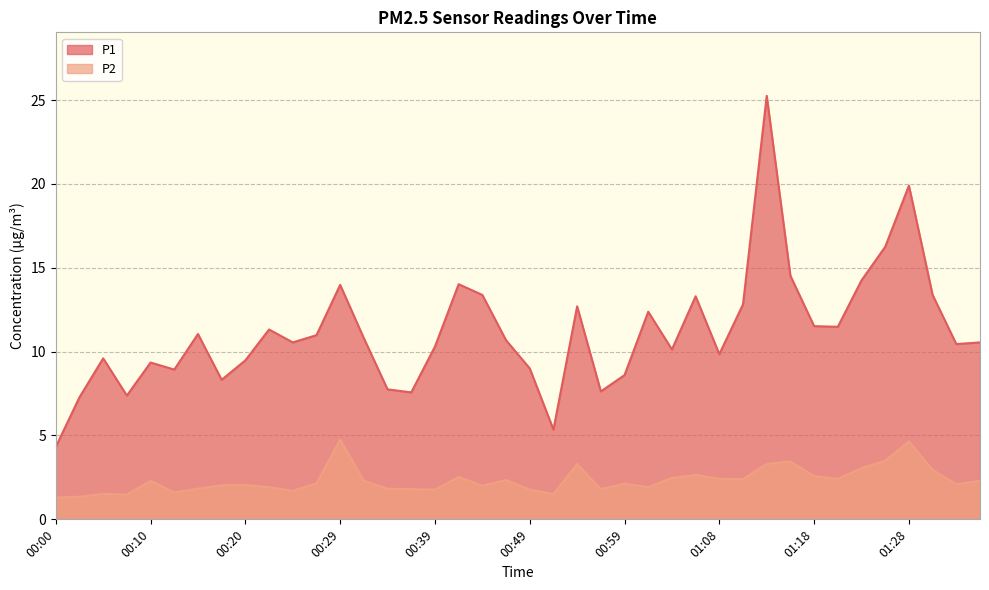

At how many categories does at least one series exceed 23?

1